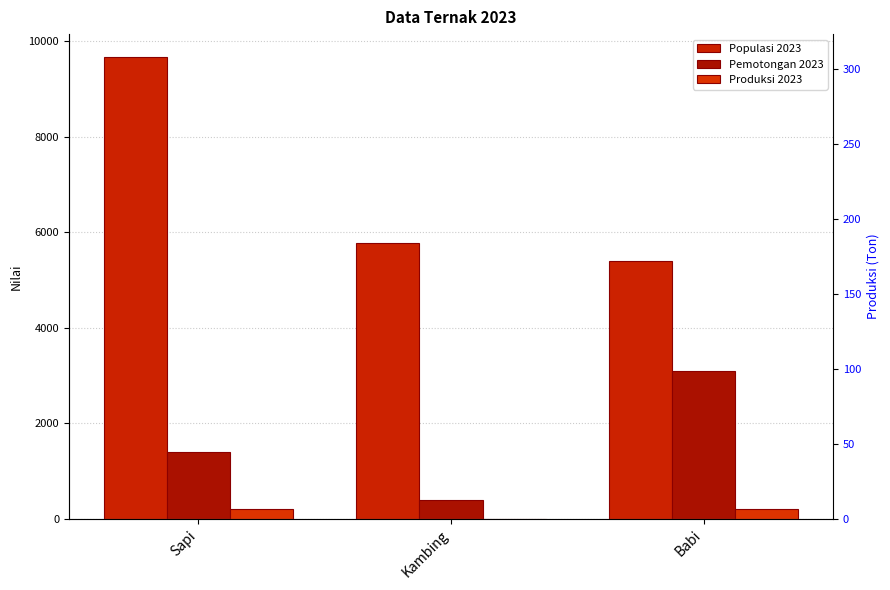

At Babi, list the series in order from smallest to largest.

Produksi 2023, Pemotongan 2023, Populasi 2023